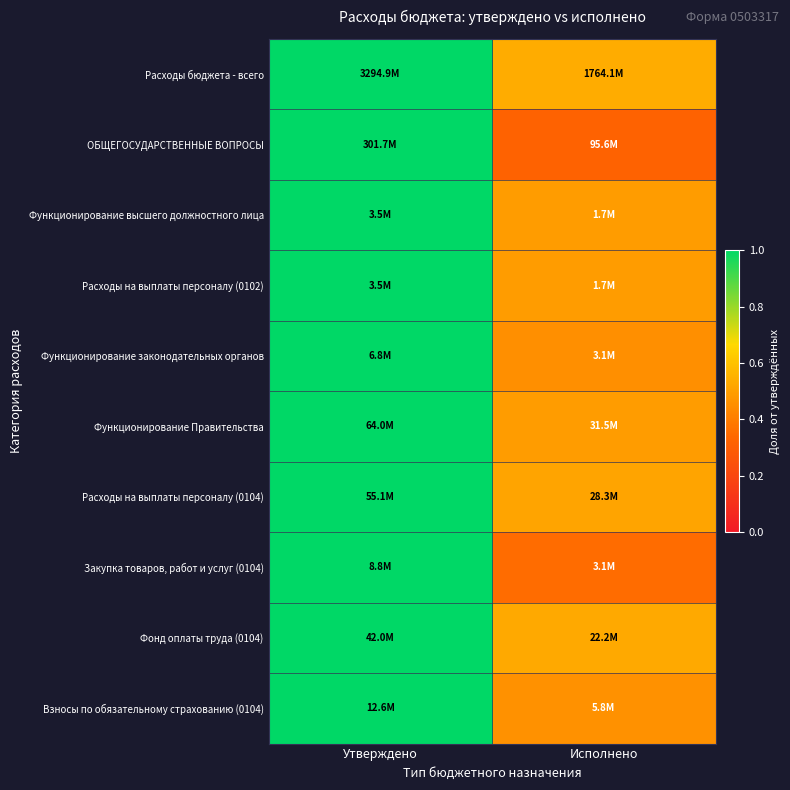

Which label corresponds to the largest value in the chart?

Утверждено